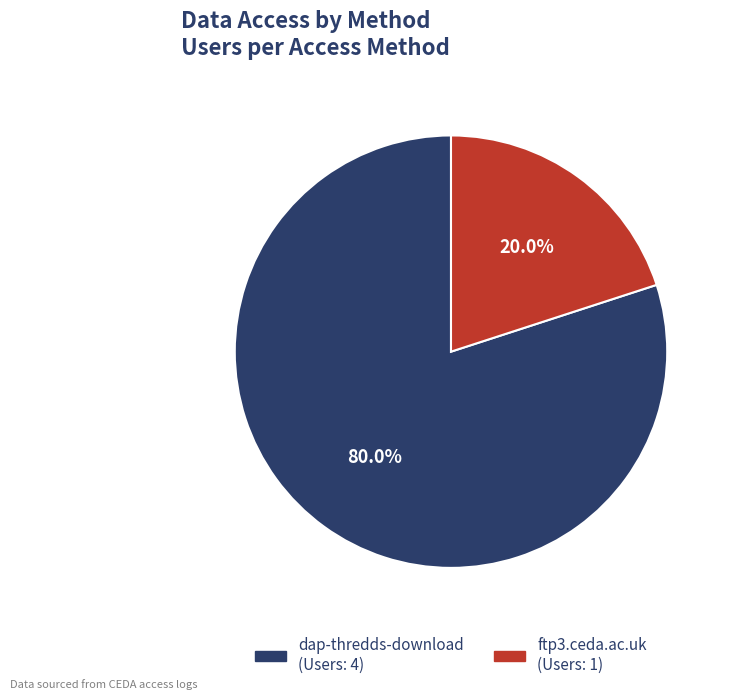

What is the smallest slice in the pie chart?

ftp3.ceda.ac.uk